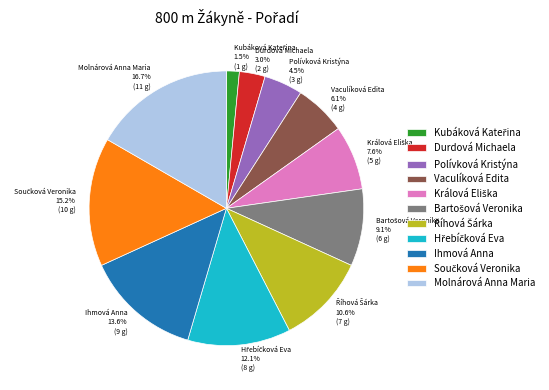

Is there any slice that represents more than half of the pie?

No